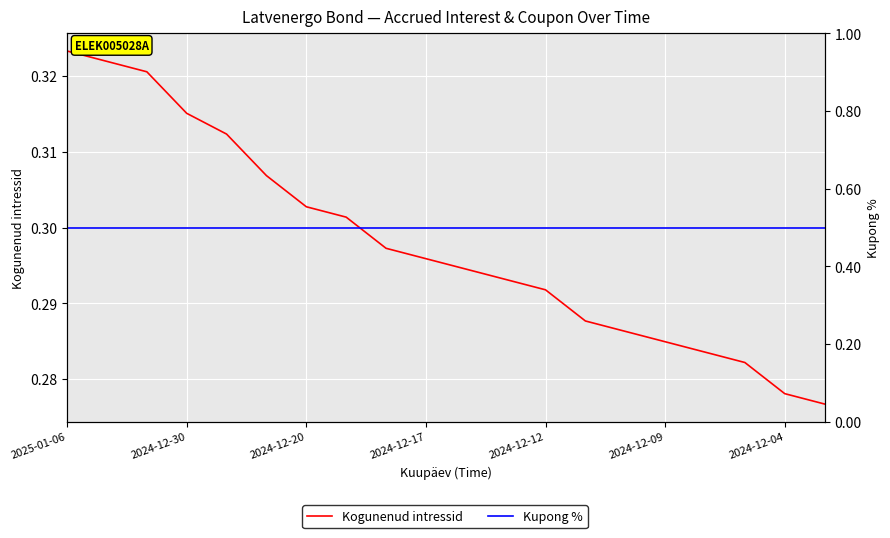

Which series has the largest range (max minus min)?

Kogunenud intressid